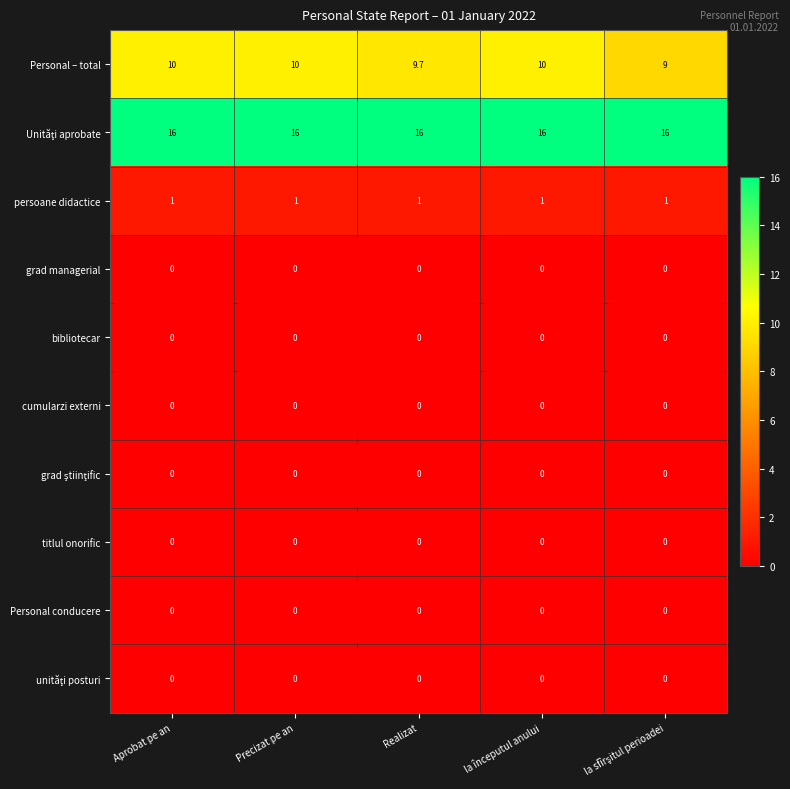

Which series changed the most between Precizat pe an and Realizat?

Personal – total